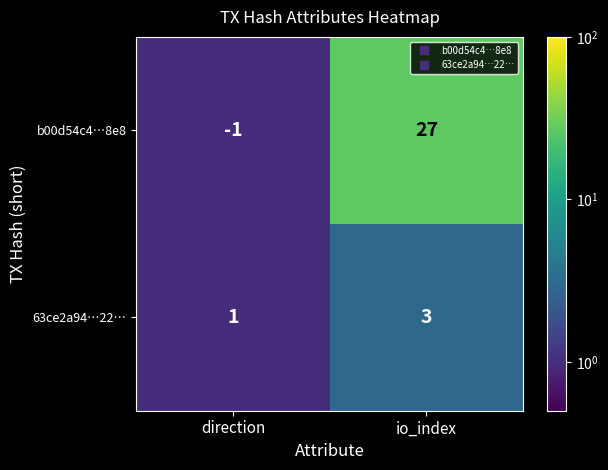

What is the greatest value displayed?

27